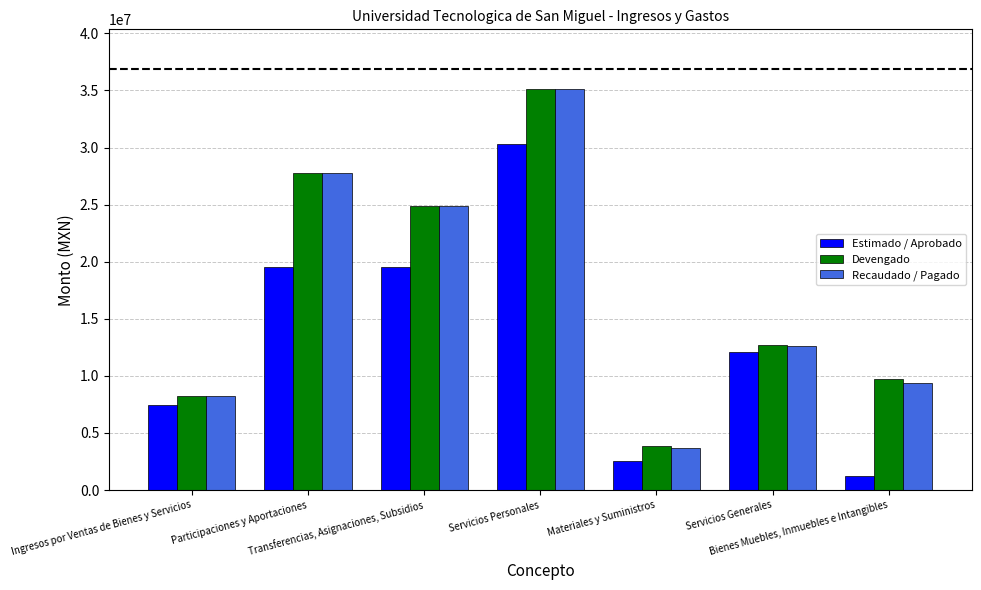

What is the difference between the Recaudado / Pagado values at Ingresos por Ventas de Bienes y Servicios and Bienes Muebles, Inmuebles e Intangibles?

1133875.1